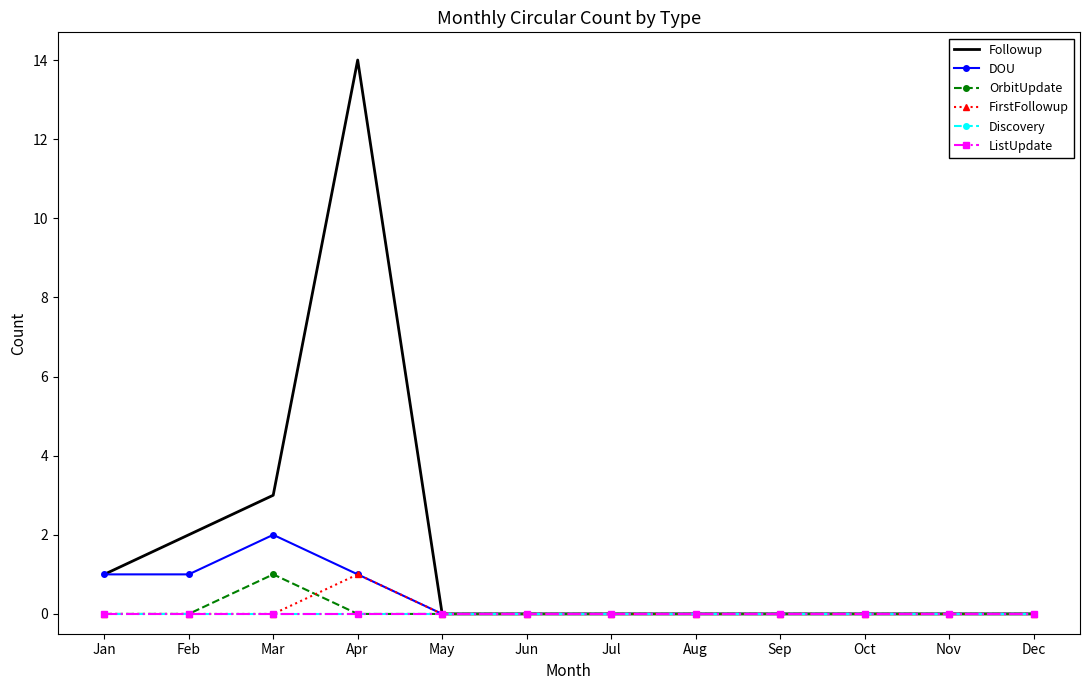

True or false: Followup and DOU cross at least once.

False